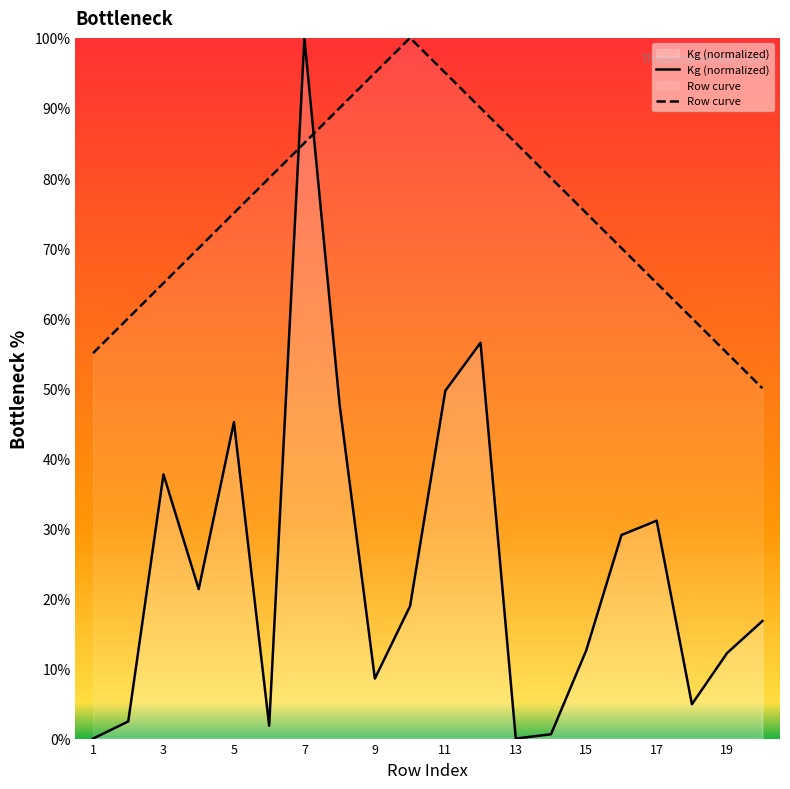

What value does the data have at 16?

29.1